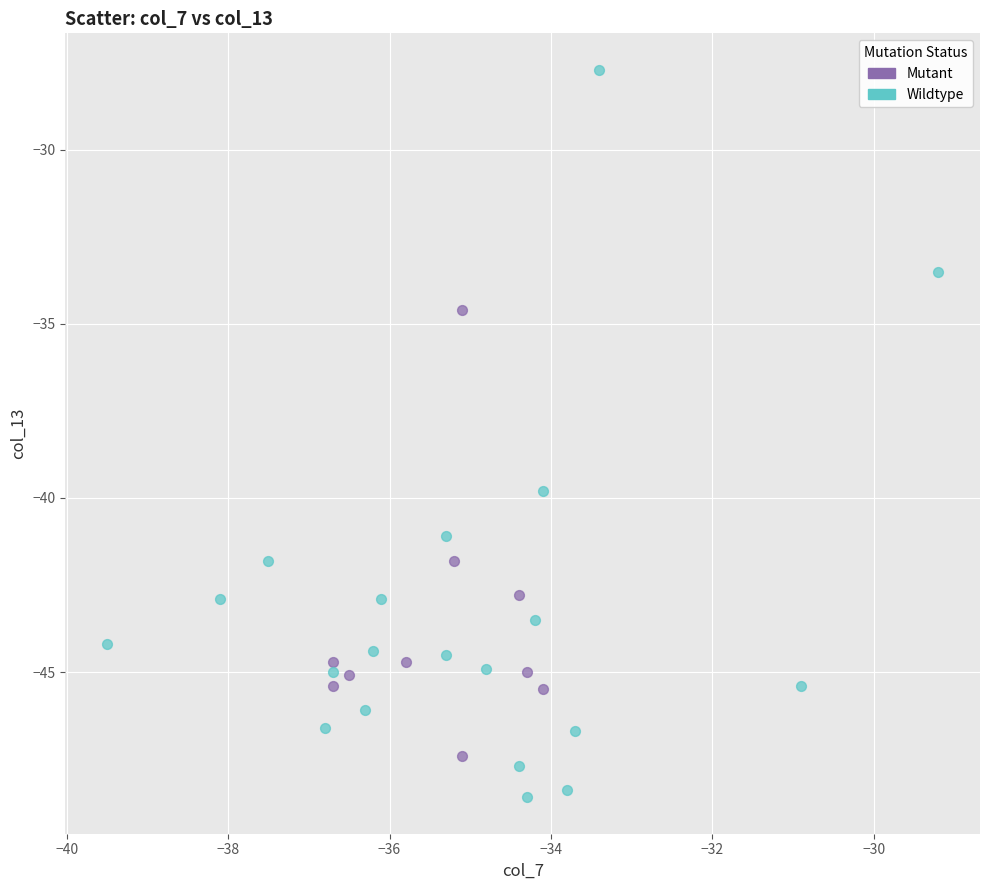

Which series has the largest Y range (max minus min)?

Wildtype